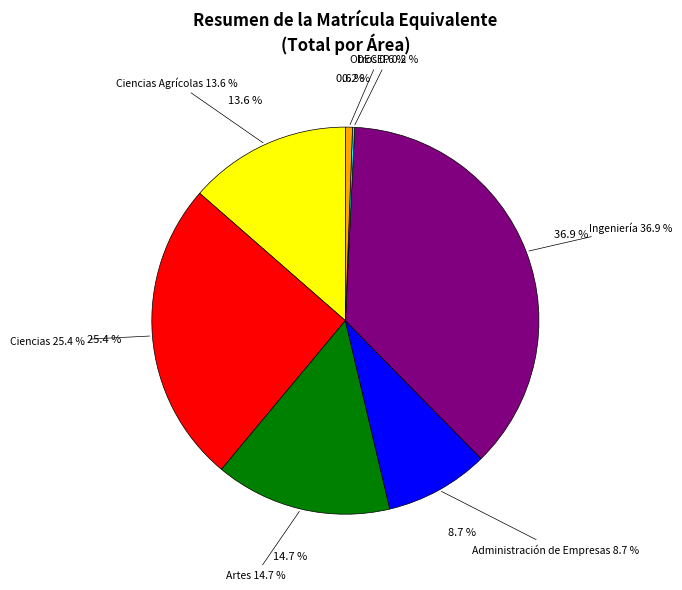

Which slice is the smallest?

DECEP